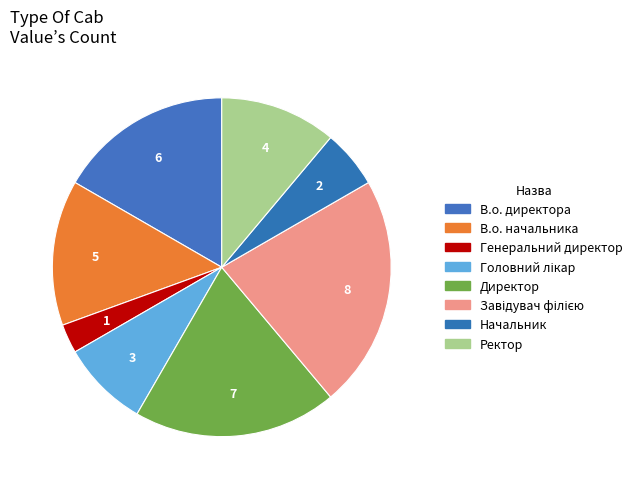

Count the number of slices in the pie.

8